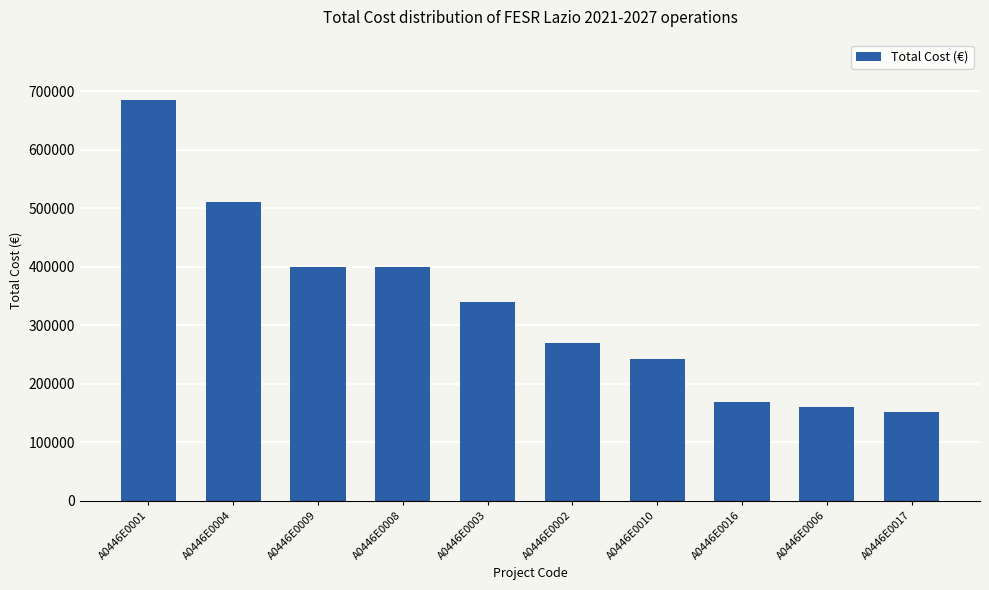

Count the number of categories in the chart.

10